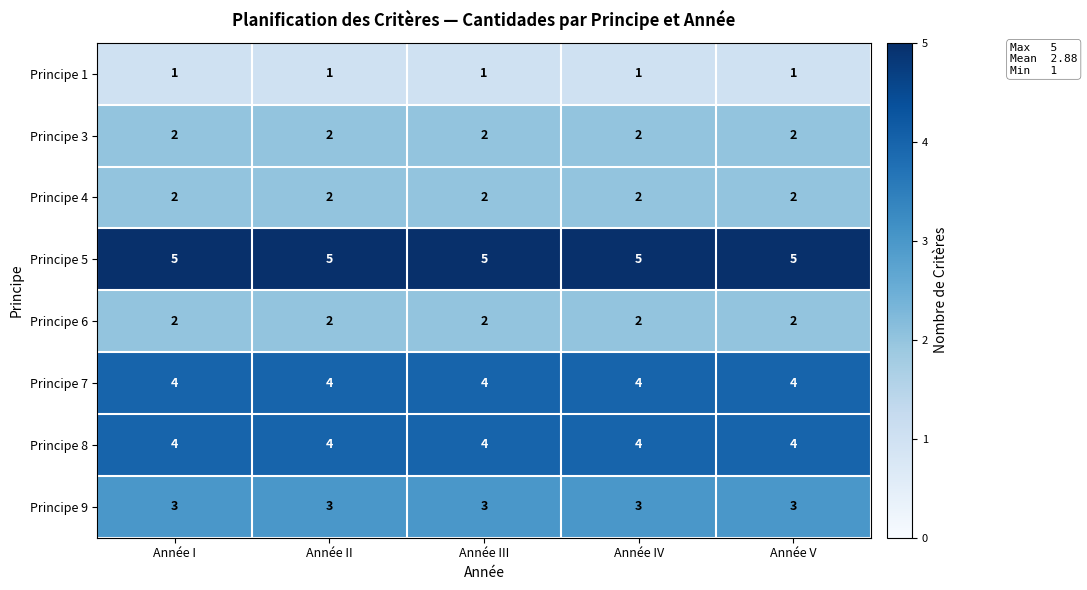

Read the Principe 5 value at Année IV.

5